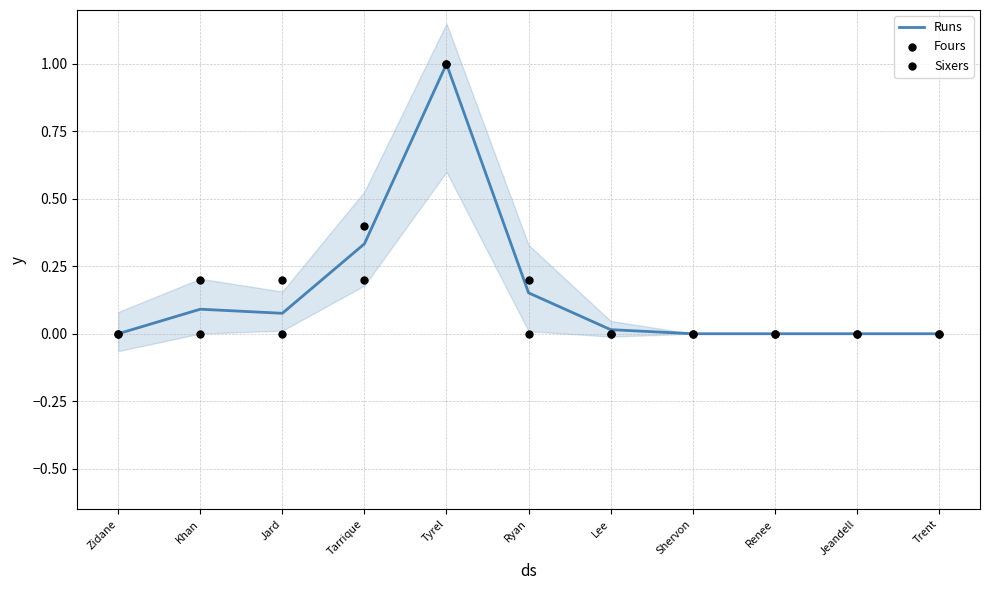

Which series contains the highest Y value?

Runs